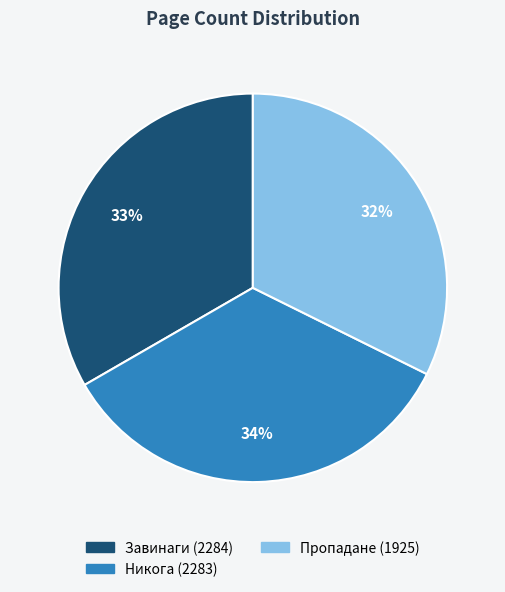

Does any single category account for the majority?

No